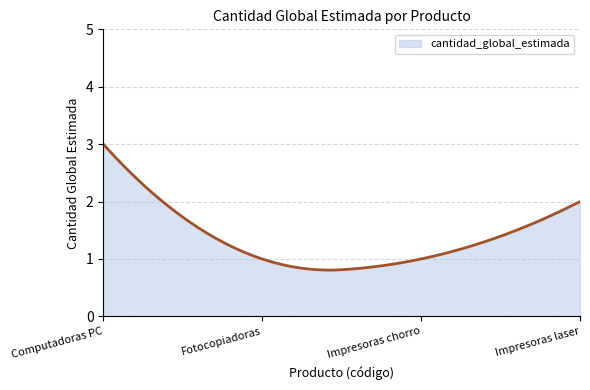

What is the smallest value displayed?

0.8